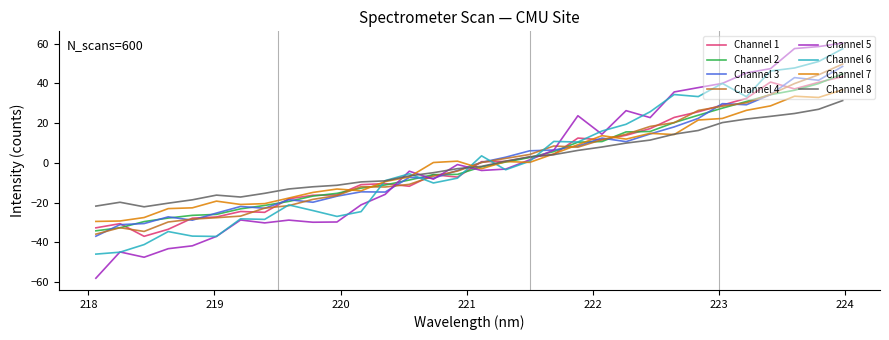

True or false: Channel 6 and Channel 3 cross at least once.

True